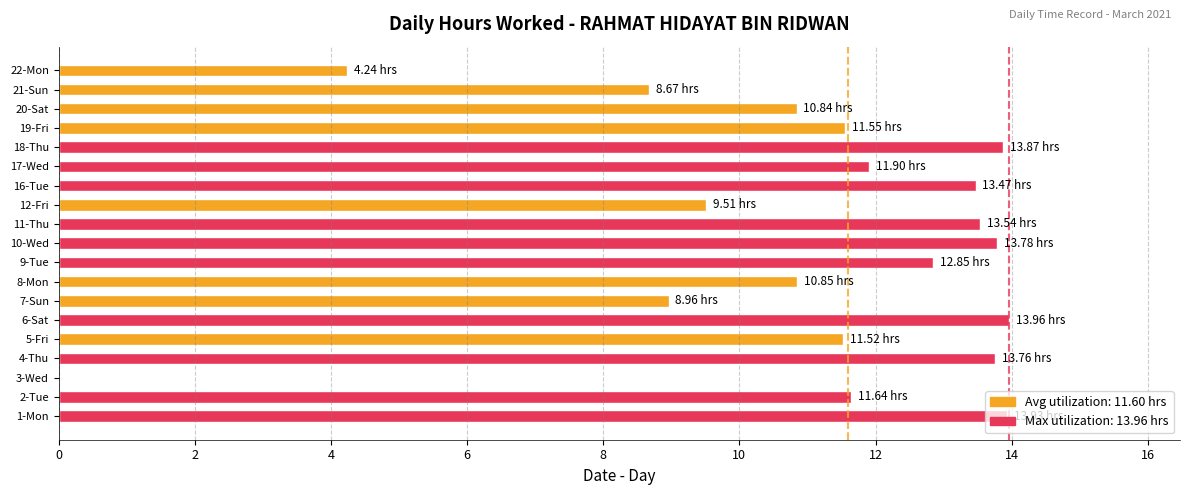

What is the sum of the values at 11-Thu and 10-Wed?

27.3